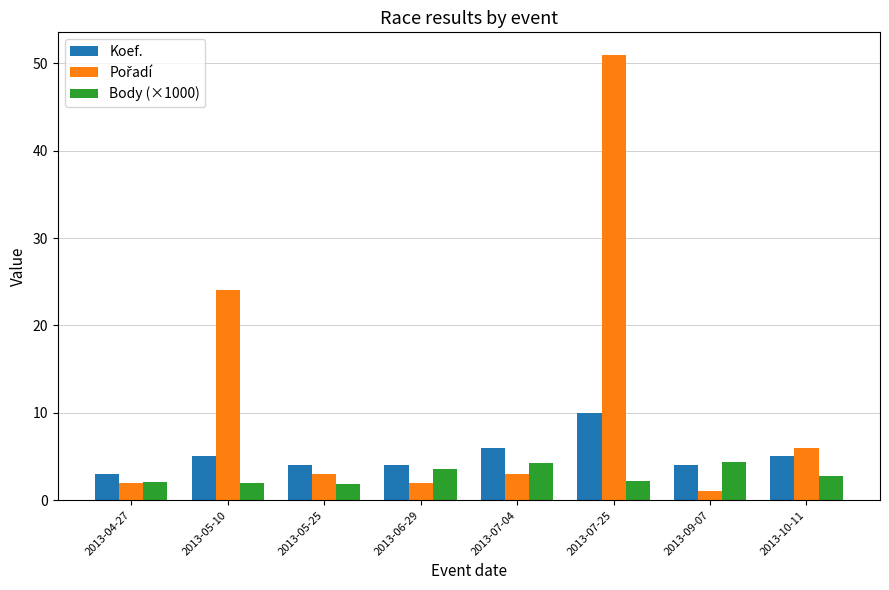

What is the greatest value displayed?

51.0